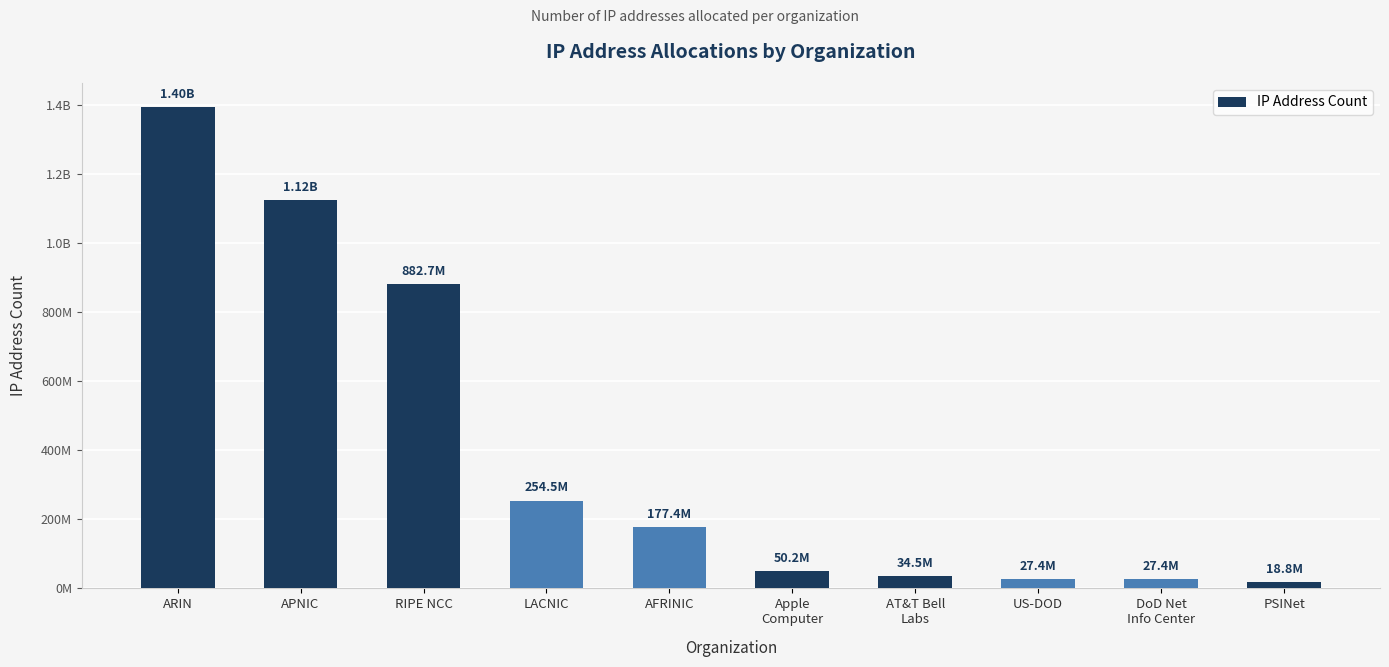

Reading left to right, extract all data points from this chart.

1395106888	1124779006	882707674	254490144	177422780	50240000	34518601	27447808	27371264	18829025